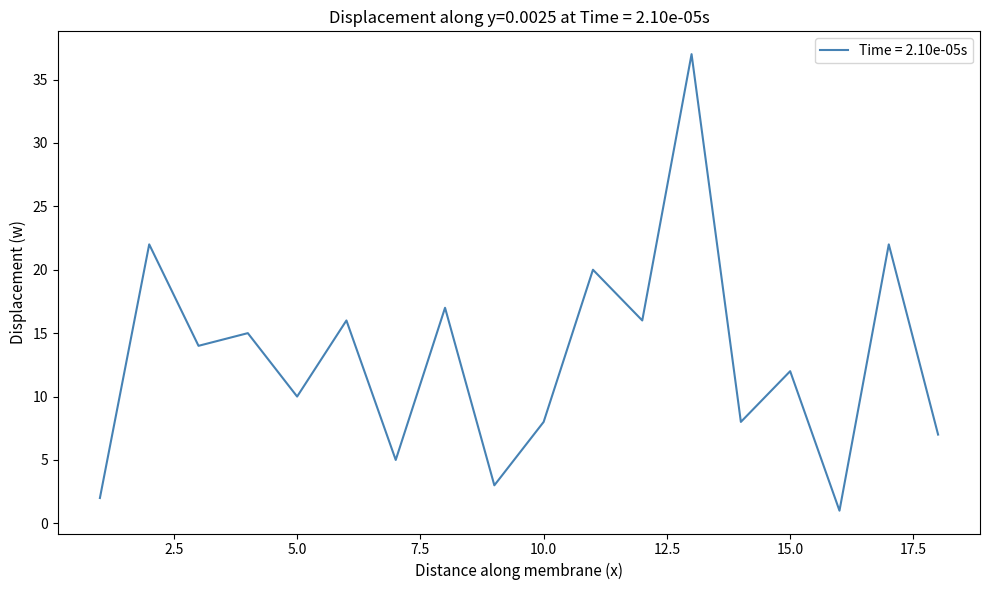

What is the difference between the maximum and minimum values?

36